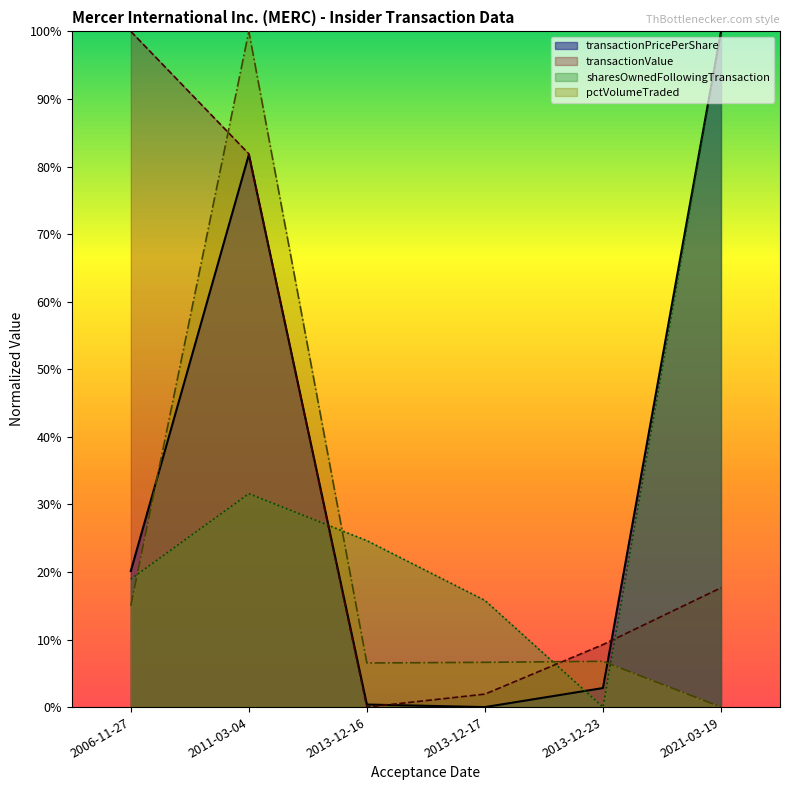

Count the number of categories in the chart.

6